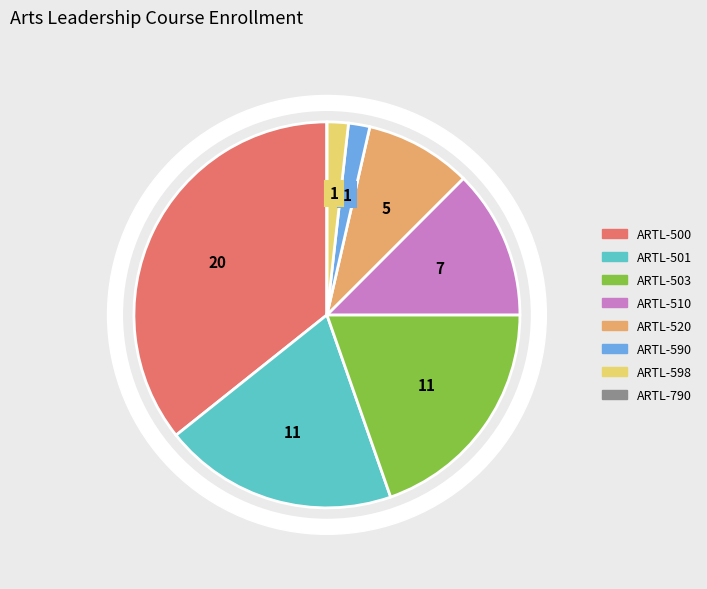

Do ARTL-790 and ARTL-510 together represent more than half of the pie?

No